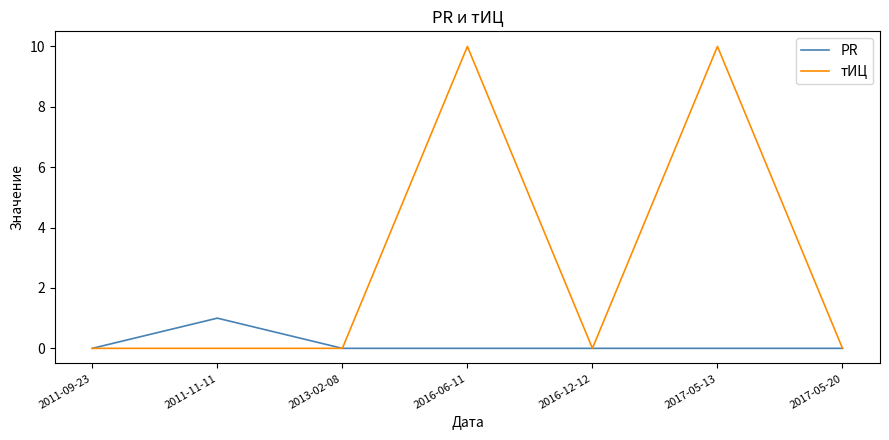

What is the total value across all series at 2017-05-13?

10